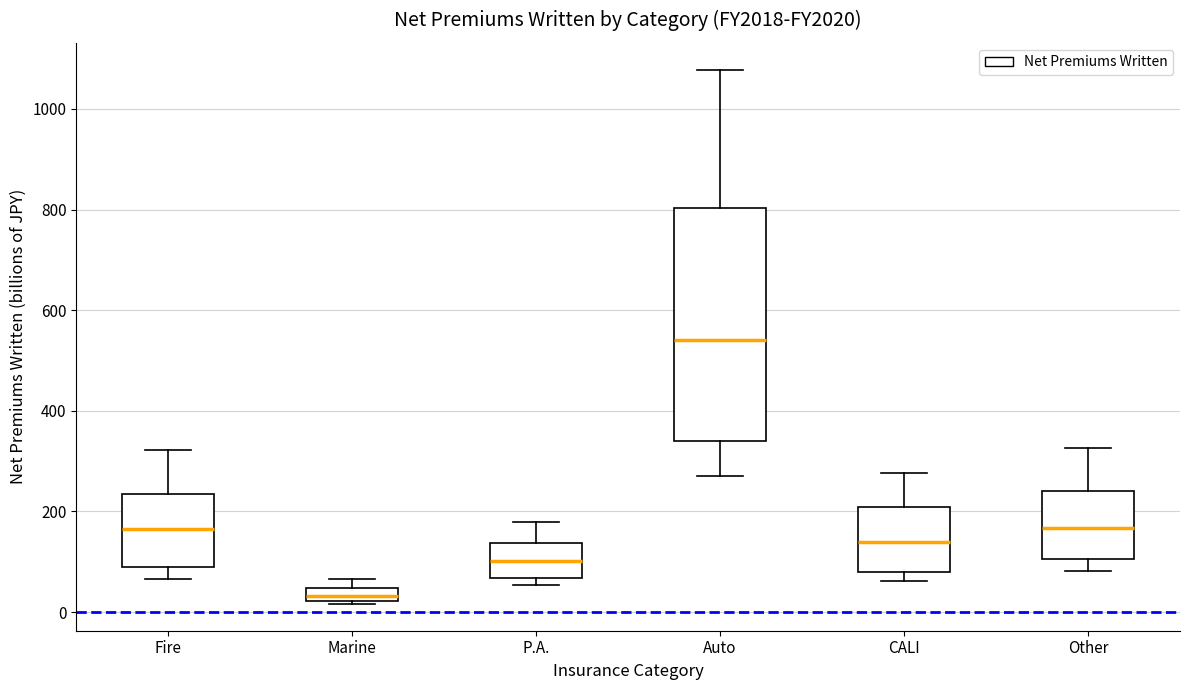

Which box has the highest median line?

Auto